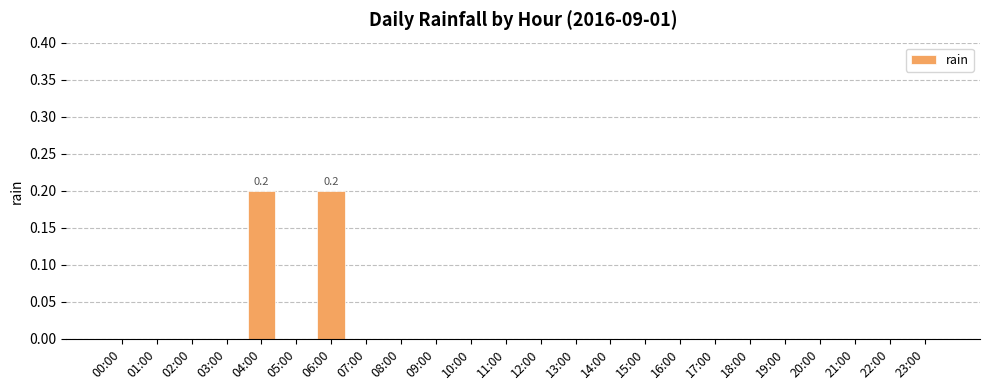

Which has a higher value, 04:00 or 19:00?

04:00